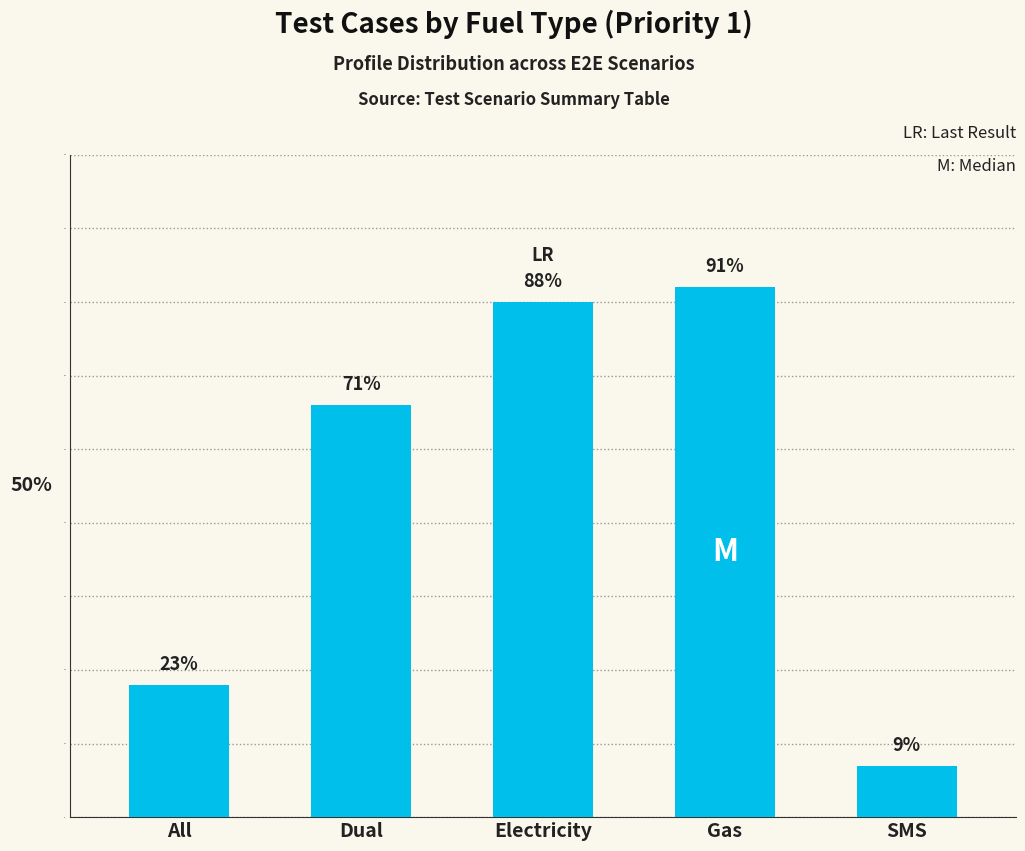

Does the chart contain any negative values?

No